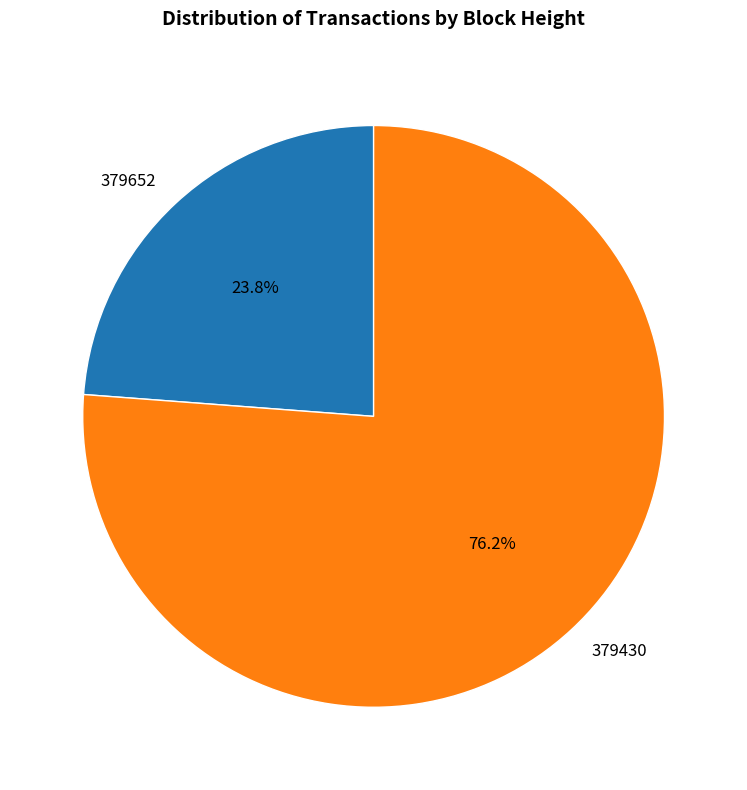

To the nearest percent, what is the average slice percentage?

50%